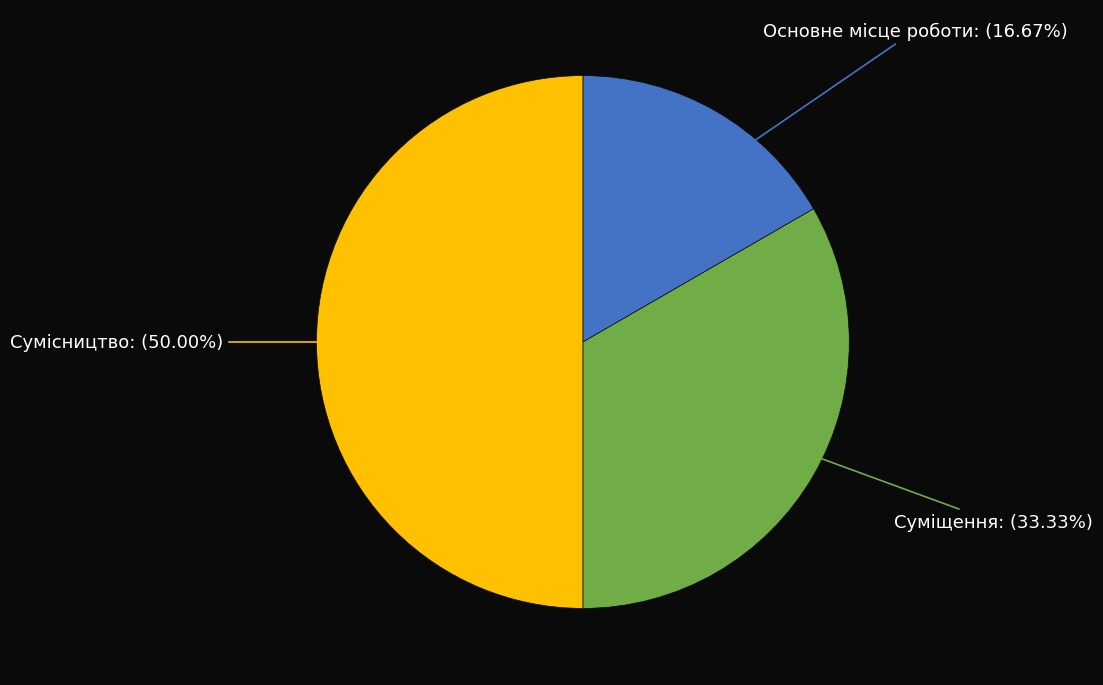

The Сумісництво slice represents 50% of the pie. True or false?

True